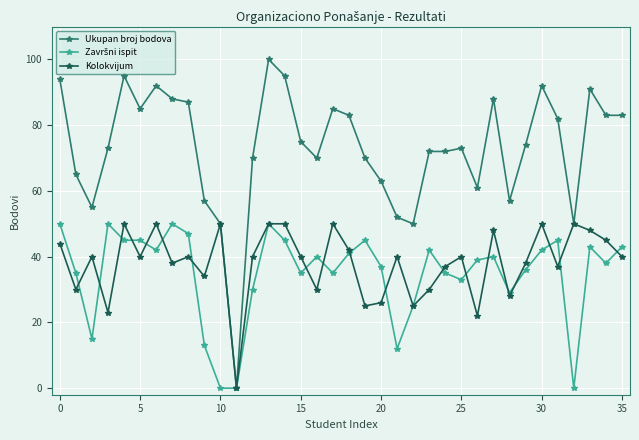

How many data points does each series have?

36